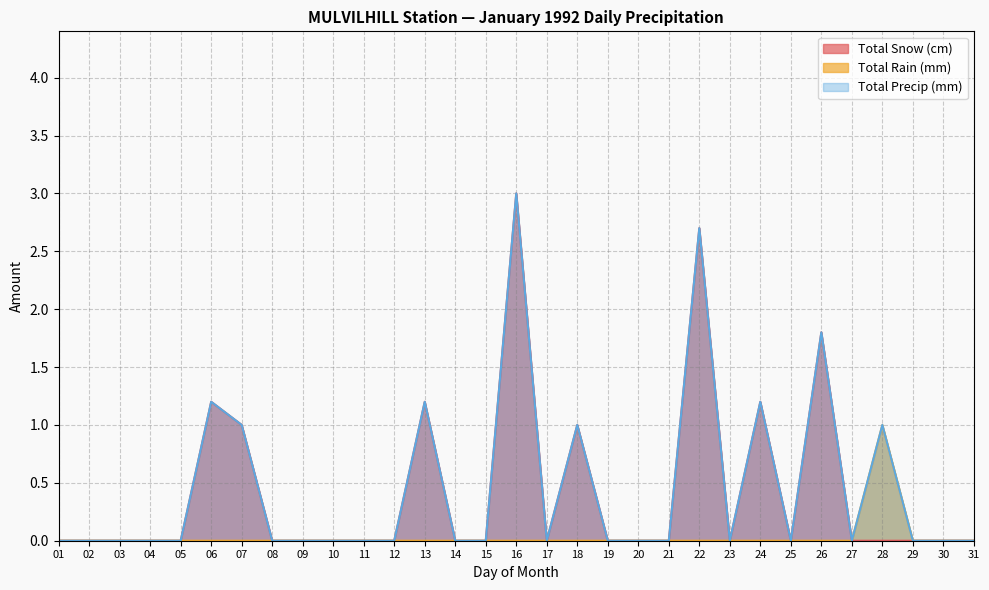

True or false: Total Snow (cm) and Total Precip (mm) cross at least once.

False